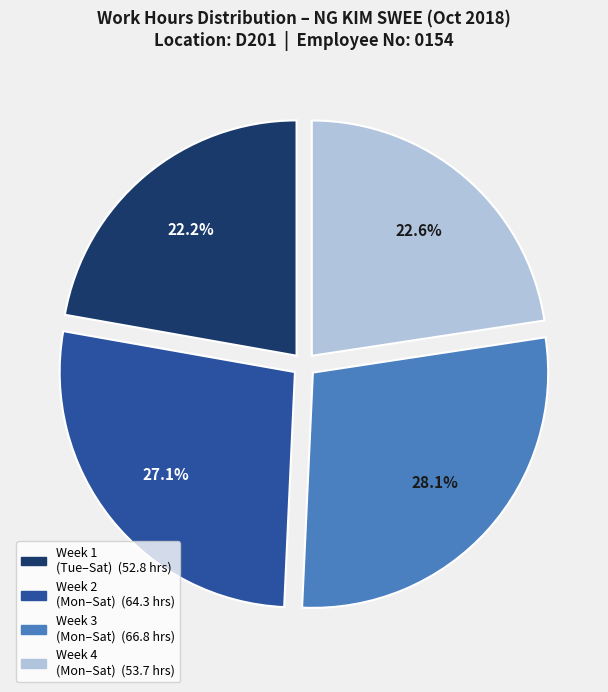

Does any single category account for the majority?

No